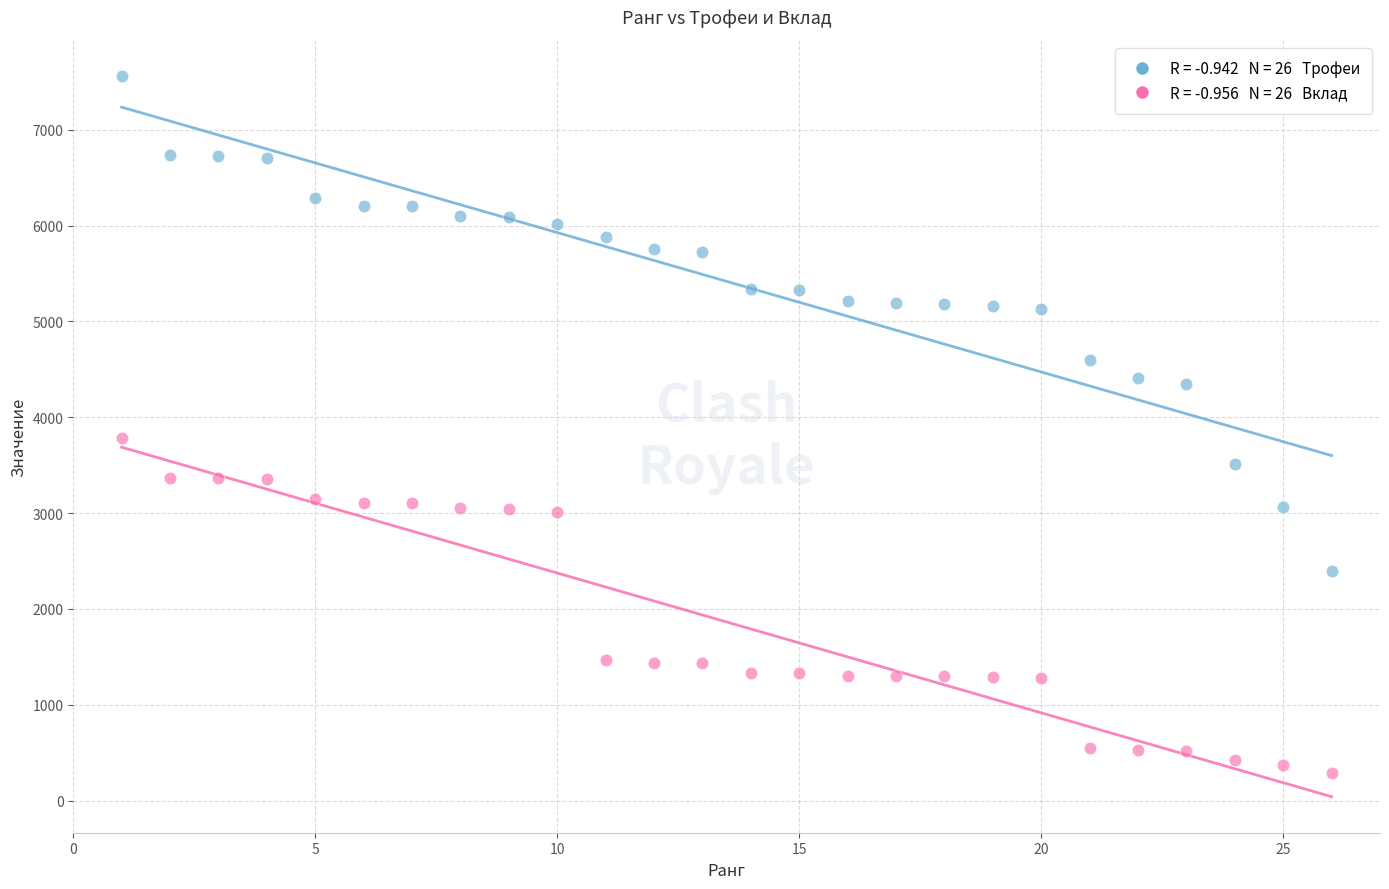

Across all data points, what is the range of X values (max minus min)?

25